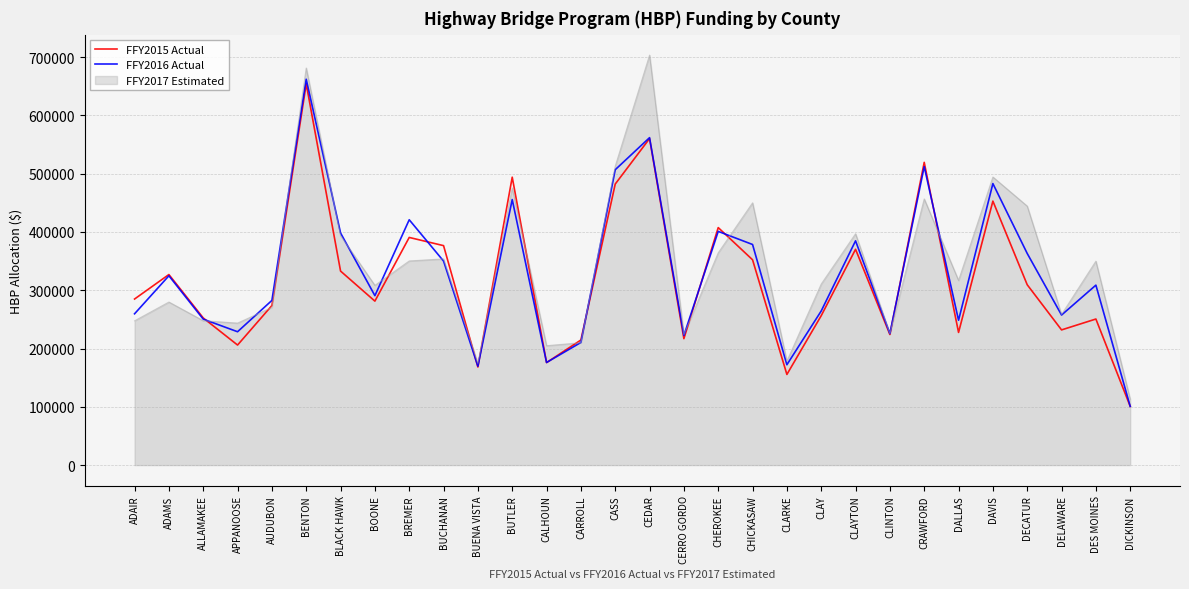

What is the lowest value of the FFY2016 Actual series?

100756.7